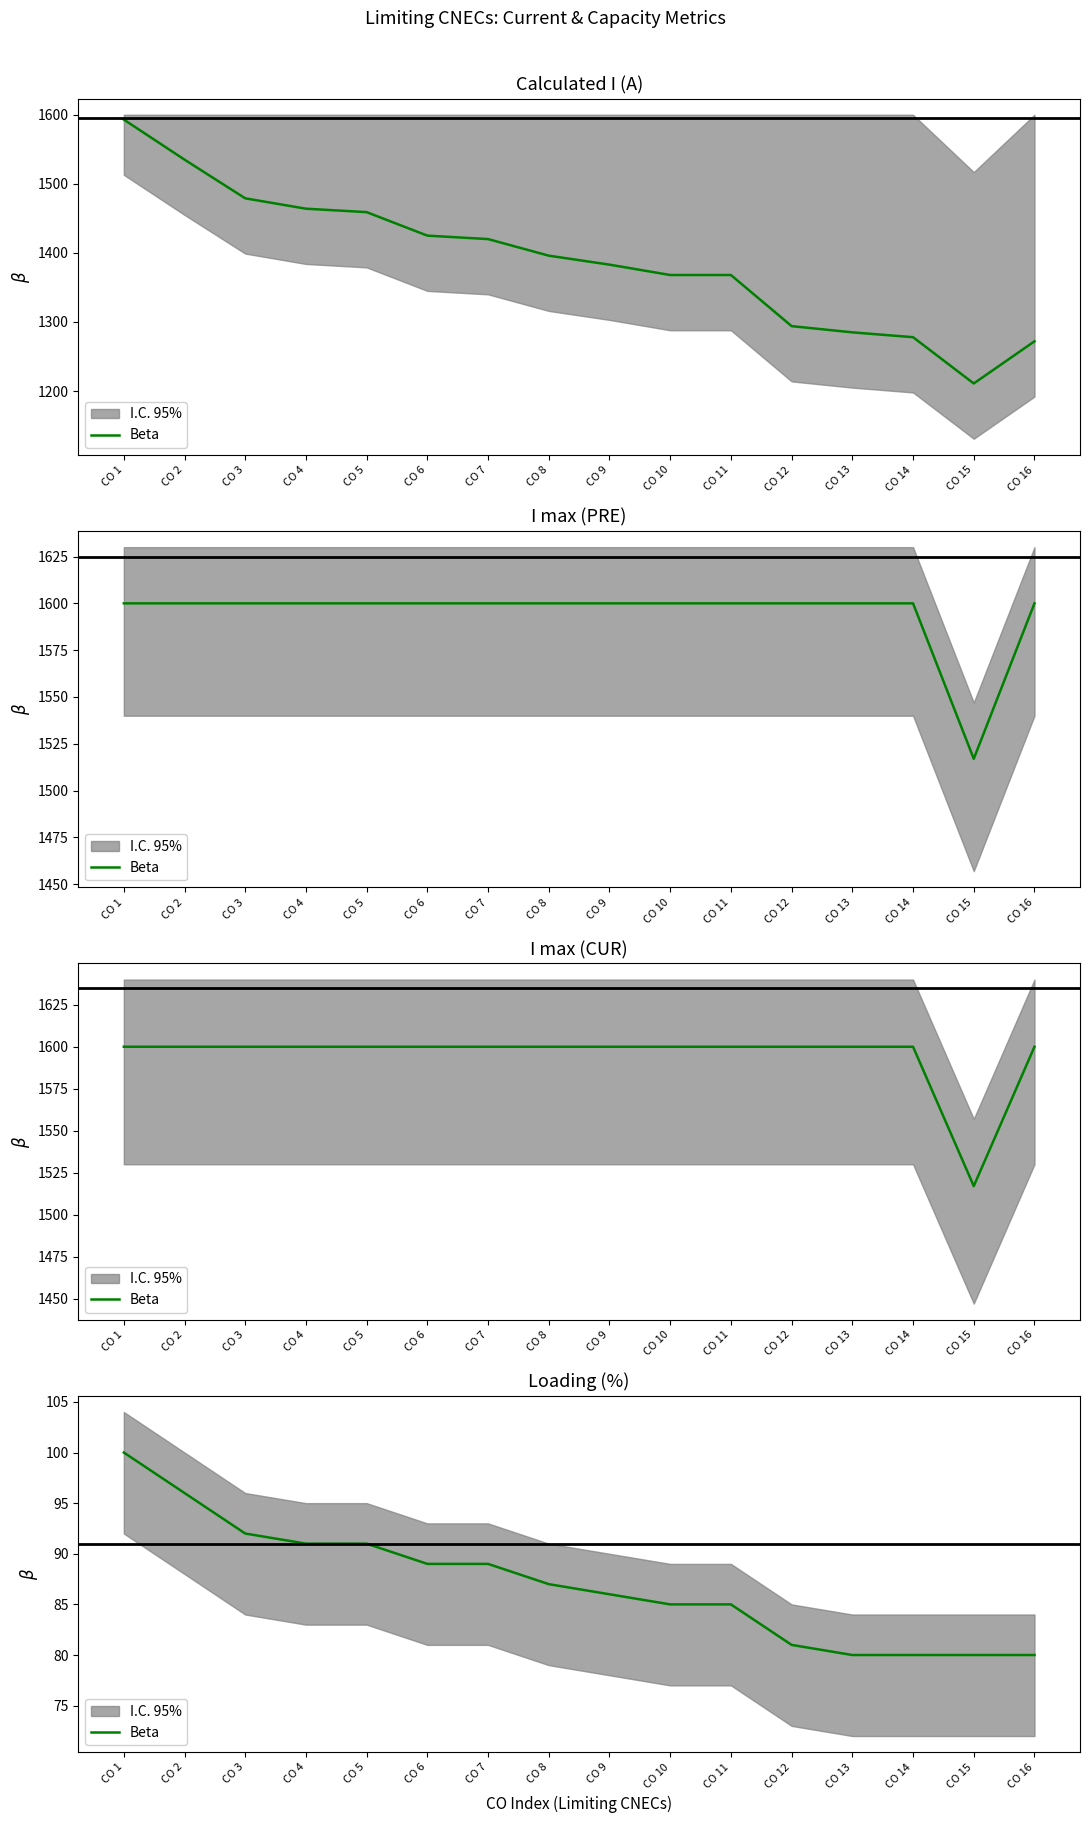

What is the ratio of the value at CO 3 to the value at CO 5?

1.0